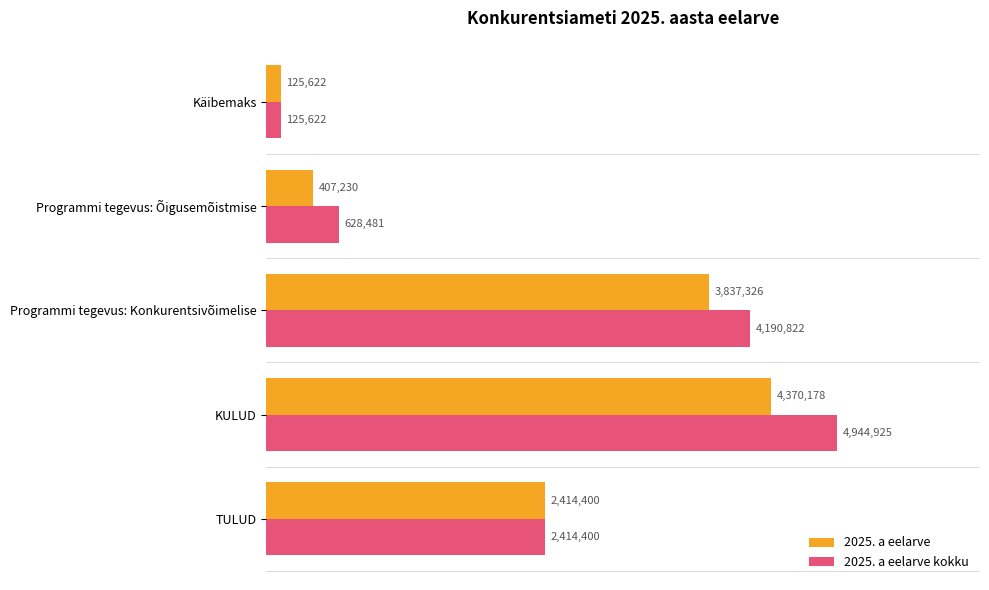

Reading left to right, list all the values displayed in this chart.

2025. a eelarve: 2414400	4370178	3837326	407230	125622
2025. a eelarve kokku: 2414400	4944925	4190822	628481	125622